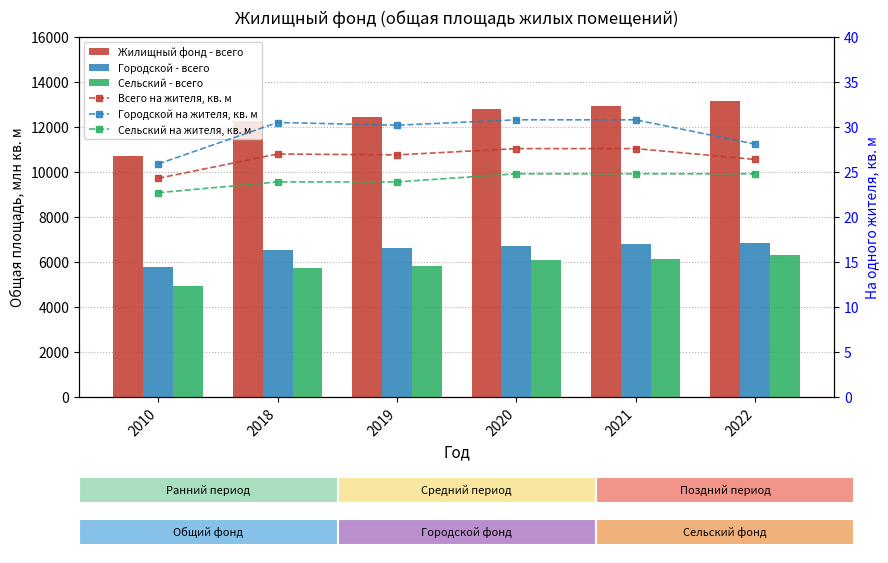

Where does the Всего на жителя, кв. м series first go above 27?

2020